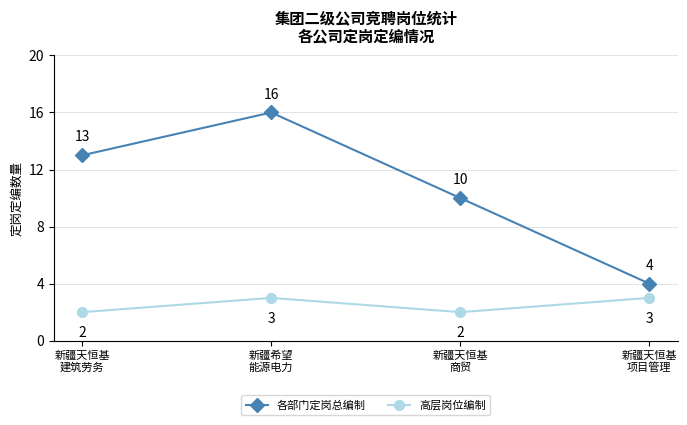

List the series in order of their peak value, highest first.

各部门定岗总编制, 高层岗位编制